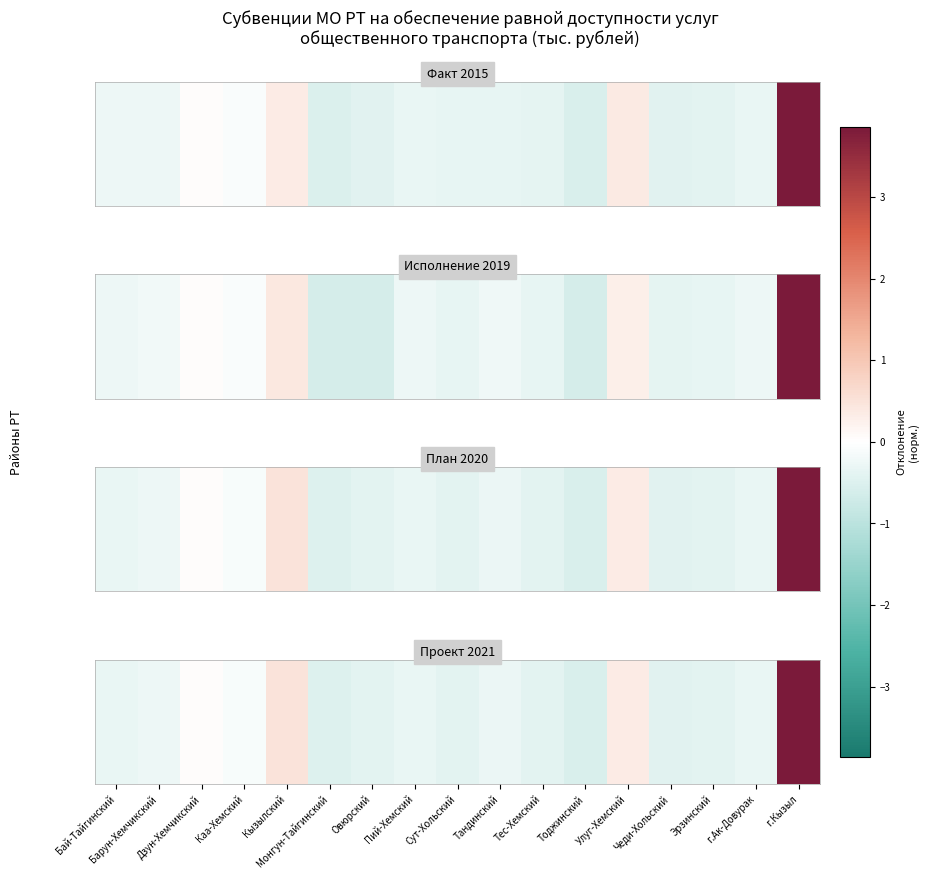

How many values are below 0?

13